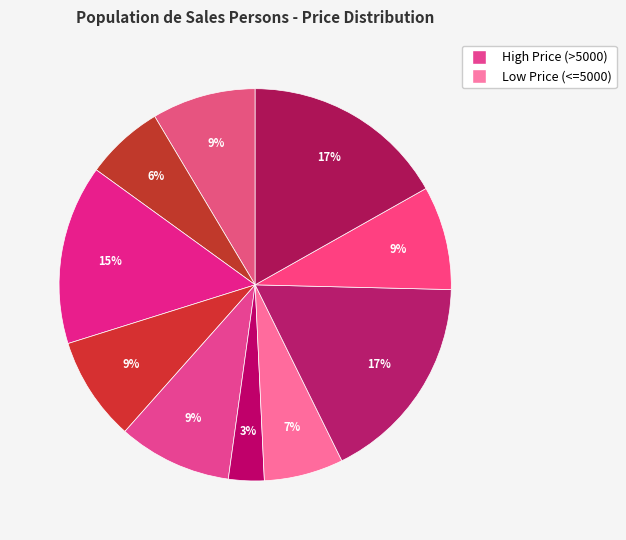

How many slices are in this pie chart?

10